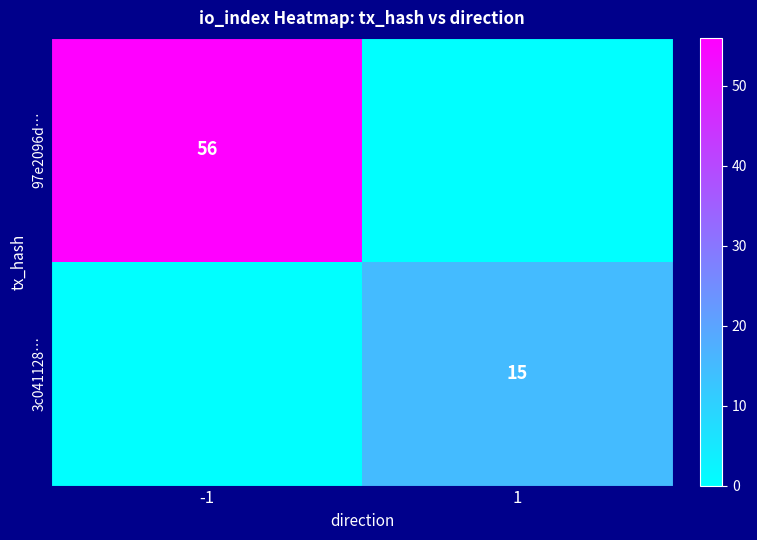

The 3c041128… series shows 10 at 1. True or false?

False